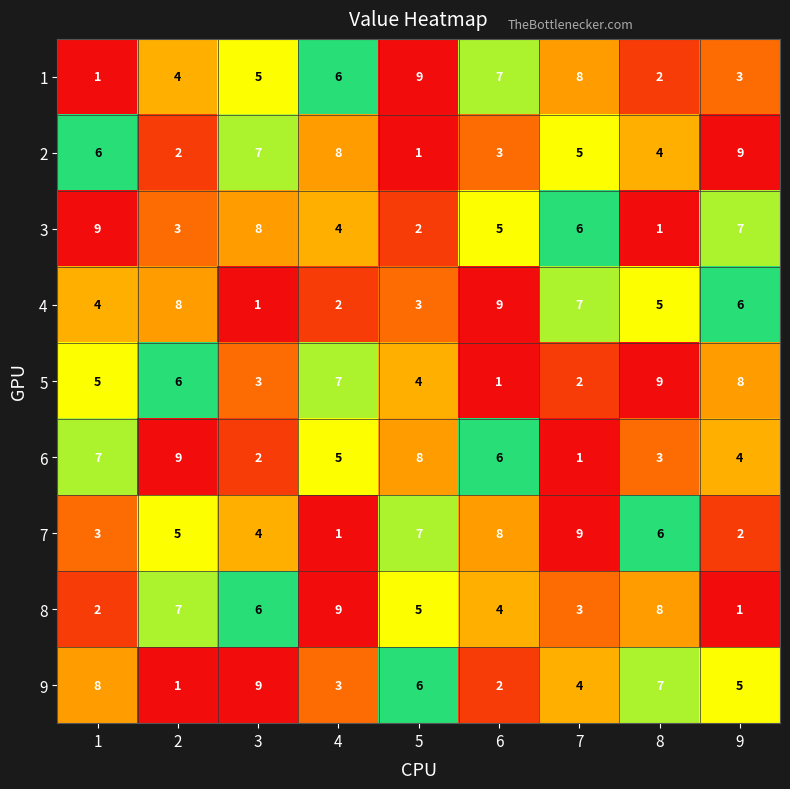

The value of 1 at 8 is 2. True or false?

True